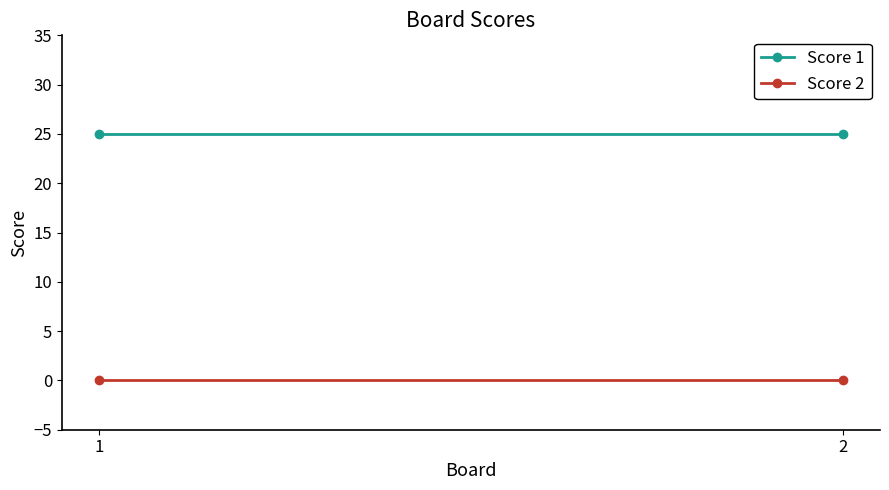

Reading left to right, list all the values displayed in this chart.

Score 1: 1=25	2=25
Score 2: 1=0	2=0